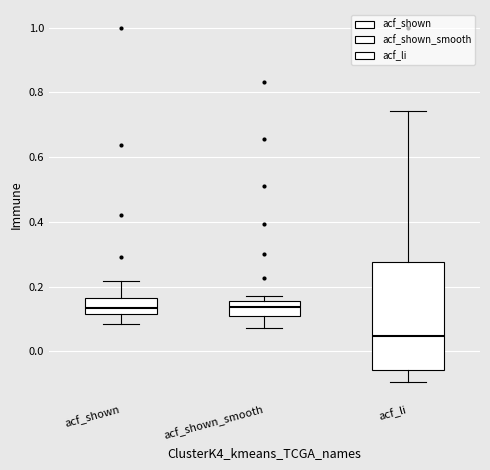

Comparing the boxes themselves (not the whiskers), which one is the tallest?

acf_li